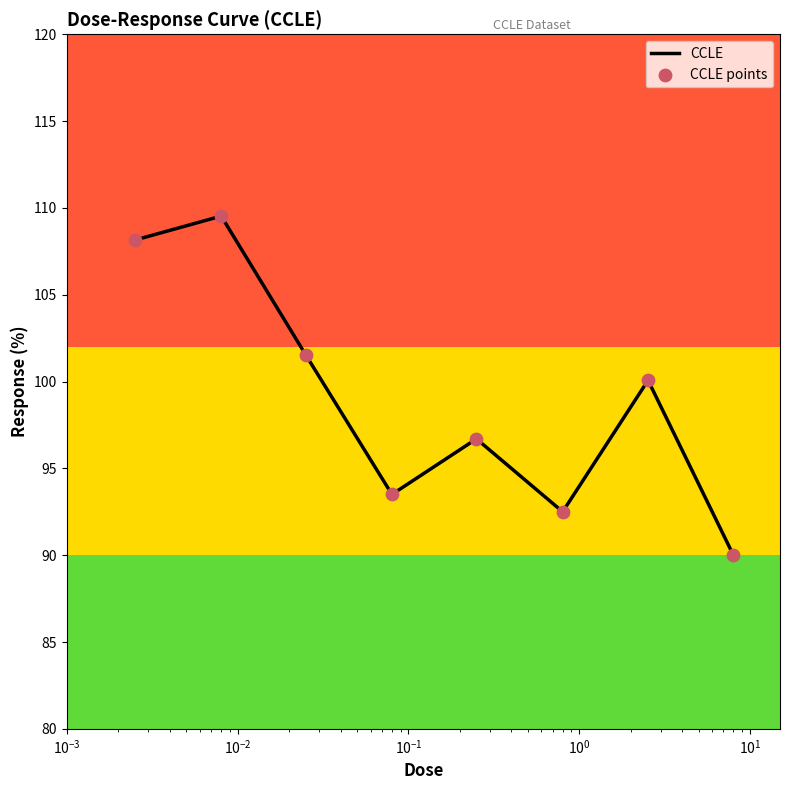

True or false: the data has more than 0 interior local peaks.

True